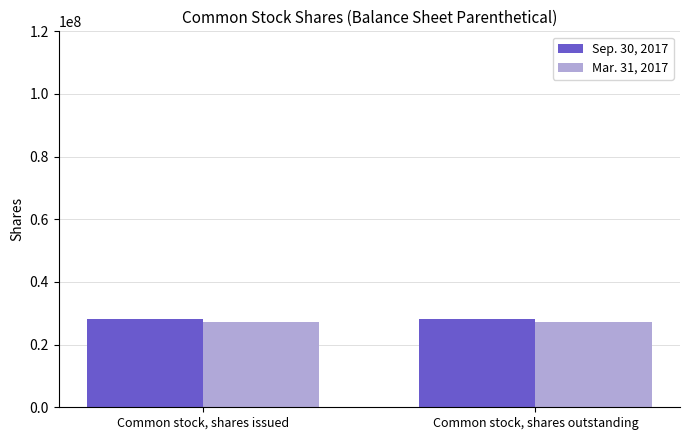

At Common stock, shares issued, list the series in order from largest to smallest.

Sep. 30, 2017, Mar. 31, 2017